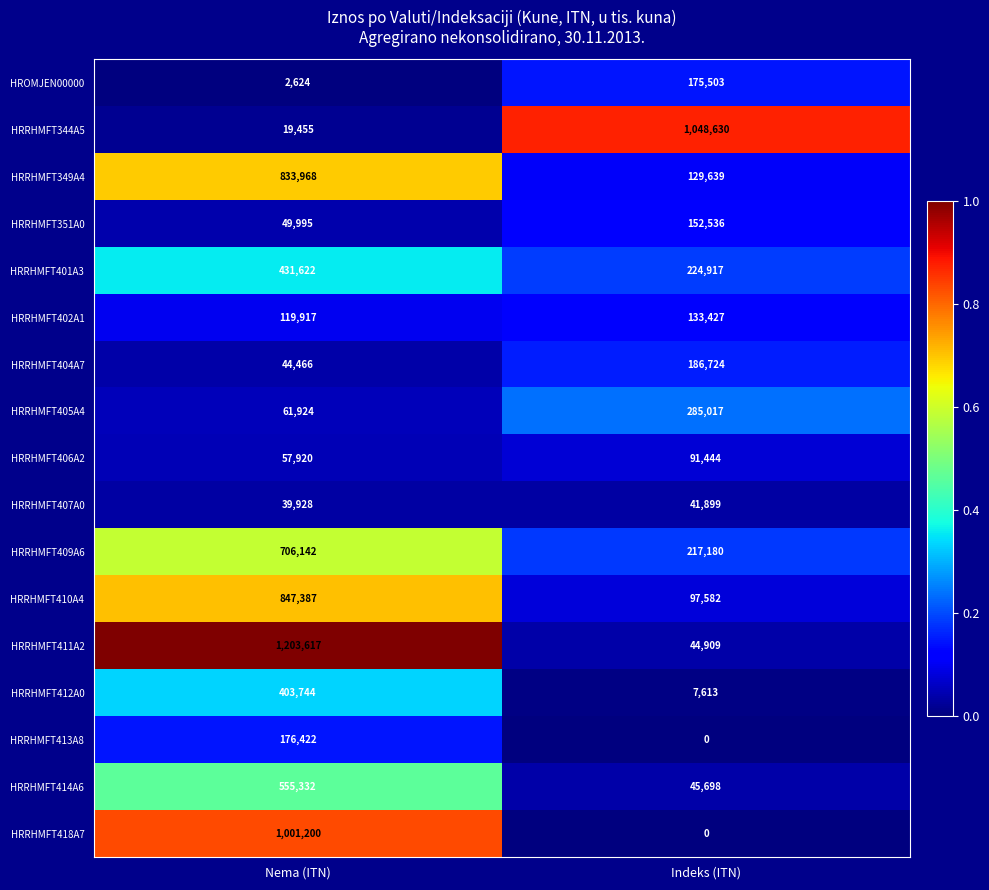

At Nema (ITN), list the series in order from smallest to largest.

HROMJEN00000, HRRHMFT344A5, HRRHMFT407A0, HRRHMFT404A7, HRRHMFT351A0, HRRHMFT406A2, HRRHMFT405A4, HRRHMFT402A1, HRRHMFT413A8, HRRHMFT412A0, HRRHMFT401A3, HRRHMFT414A6, HRRHMFT409A6, HRRHMFT349A4, HRRHMFT410A4, HRRHMFT418A7, HRRHMFT411A2